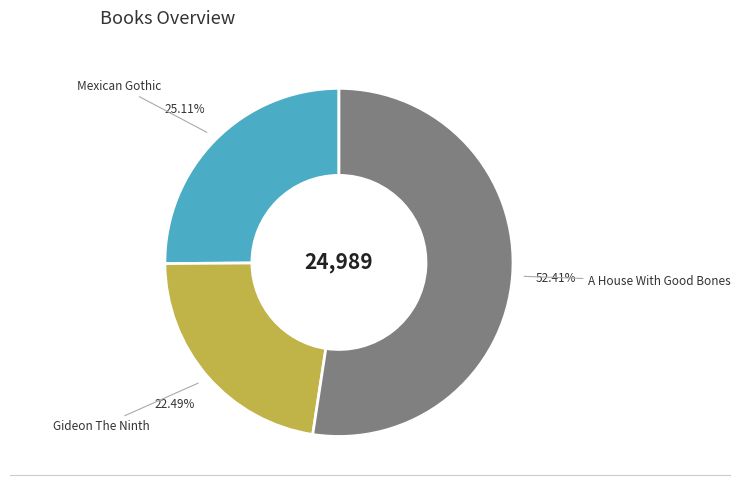

Count the number of slices in the pie.

3